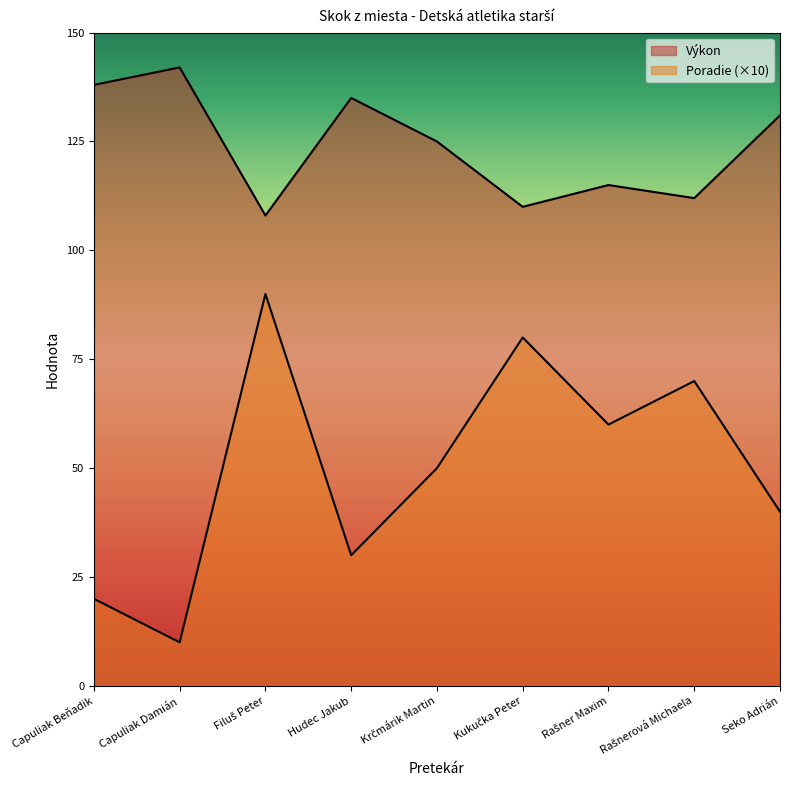

What is the value of the Výkon point at the 2nd from the left?

142